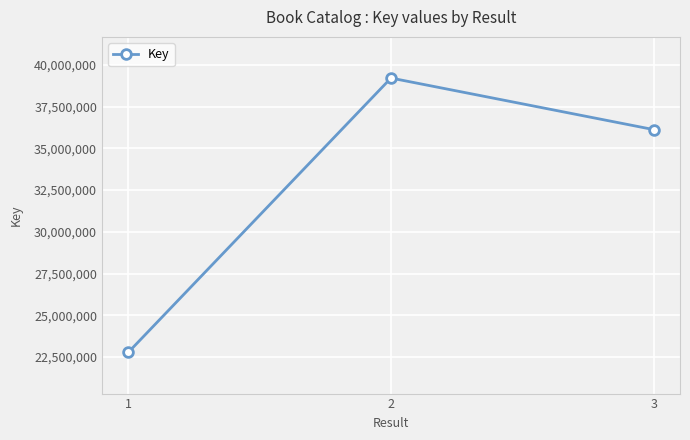

Which category has the lowest value across all series?

1